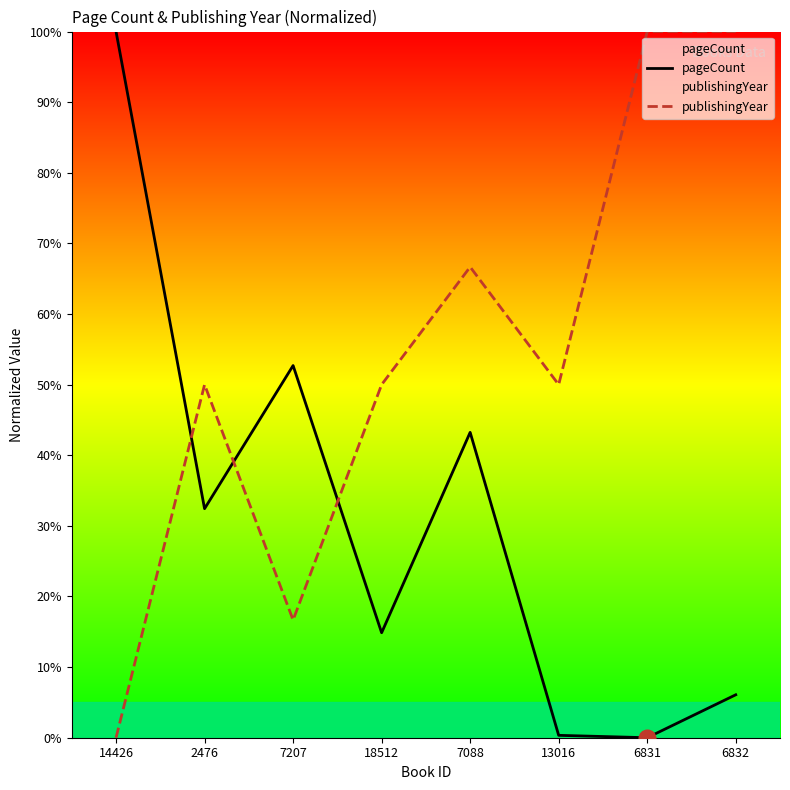

Between 18512 and 6832, which series saw the biggest shift?

publishingYear